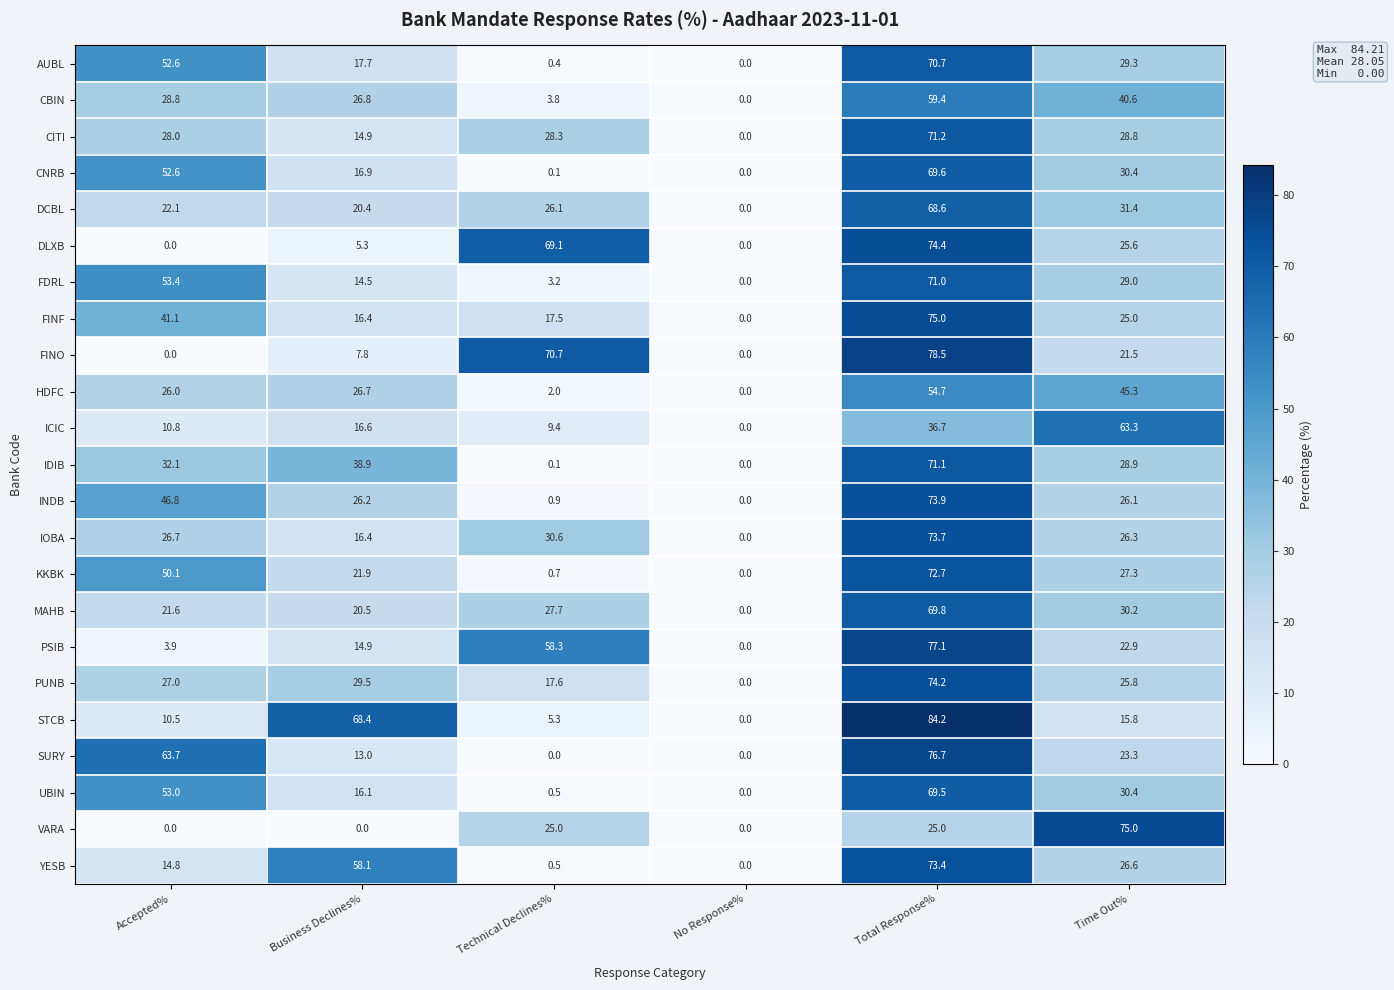

List the labels in order of MAHB value, largest first.

Total Response%, Time Out%, Technical Declines%, Accepted%, Business Declines%, No Response%